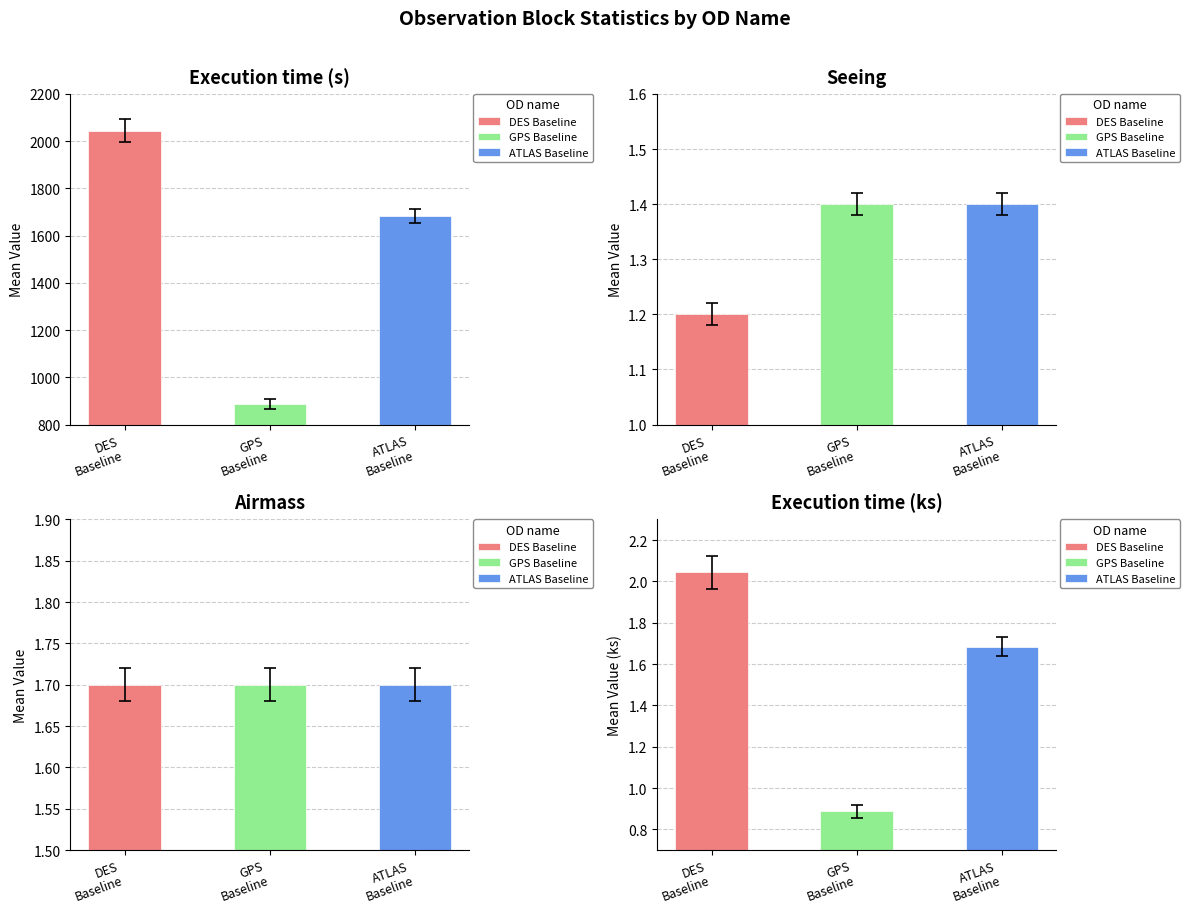

List the labels in order of Mean Execution time (s) value, smallest first.

GPS Baseline, ATLAS Baseline, DES Baseline